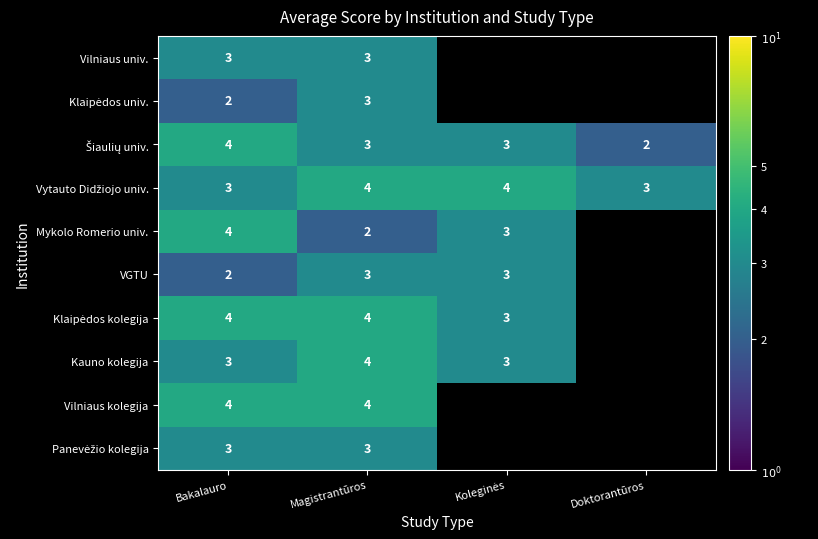

What is the total value across all series at Bakalauro?

32